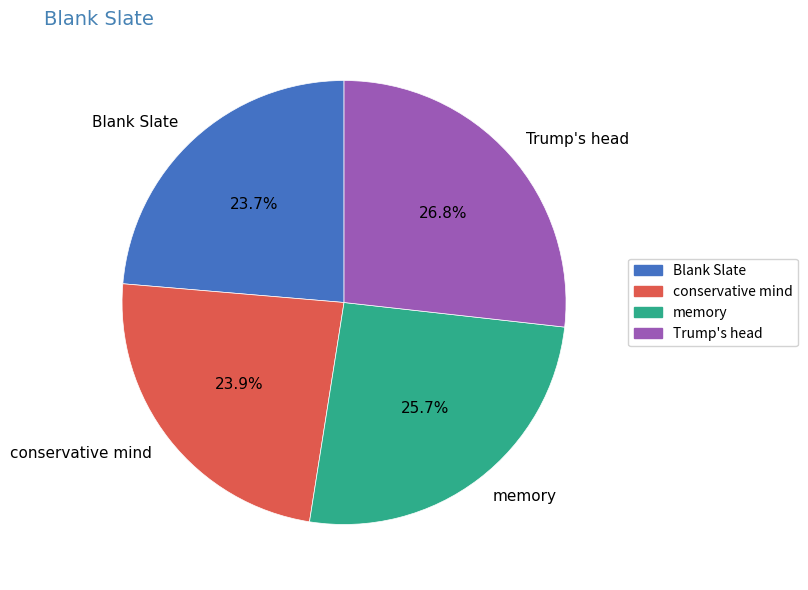

Between Blank Slate and Trump's head, which is larger?

Trump's head